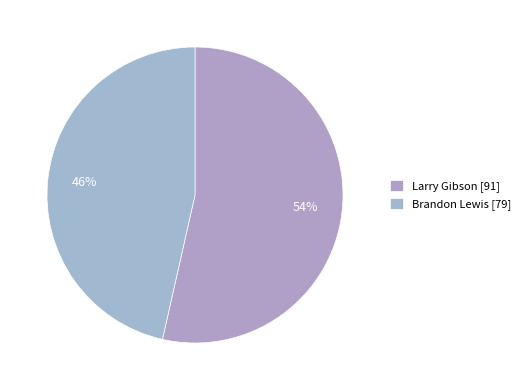

Which has a higher value, Larry Gibson or Brandon Lewis?

Larry Gibson